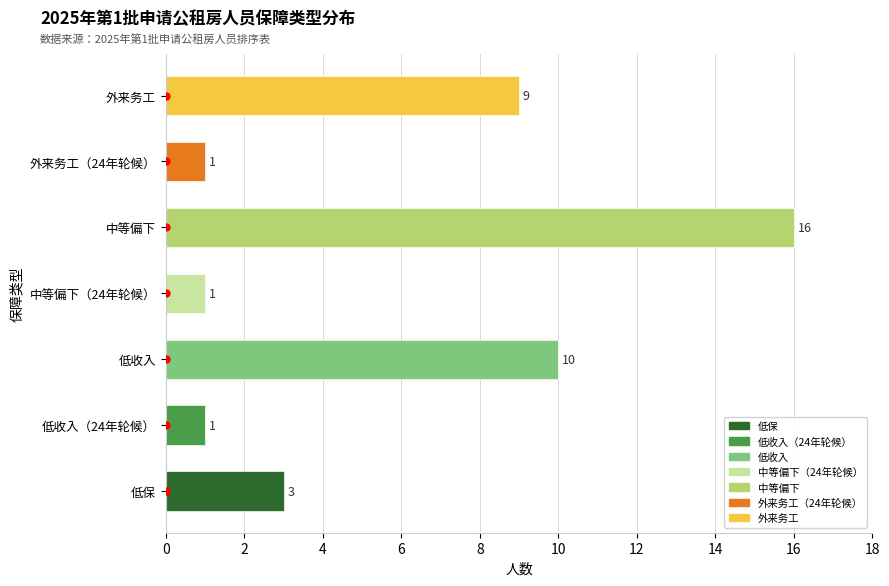

What is the smallest value displayed?

1